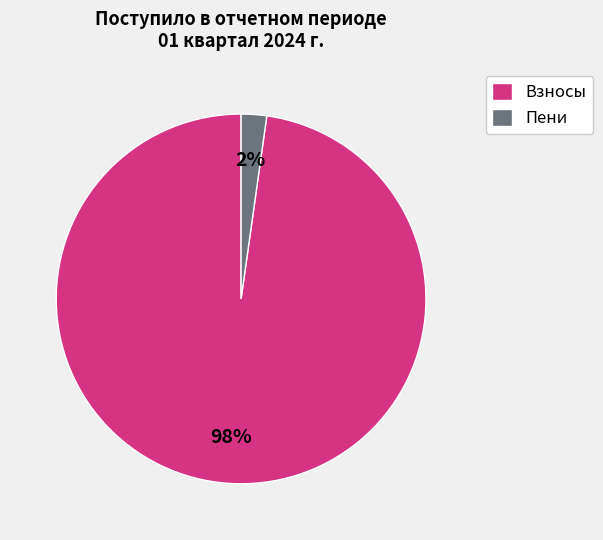

Which slice is the smallest?

Пени